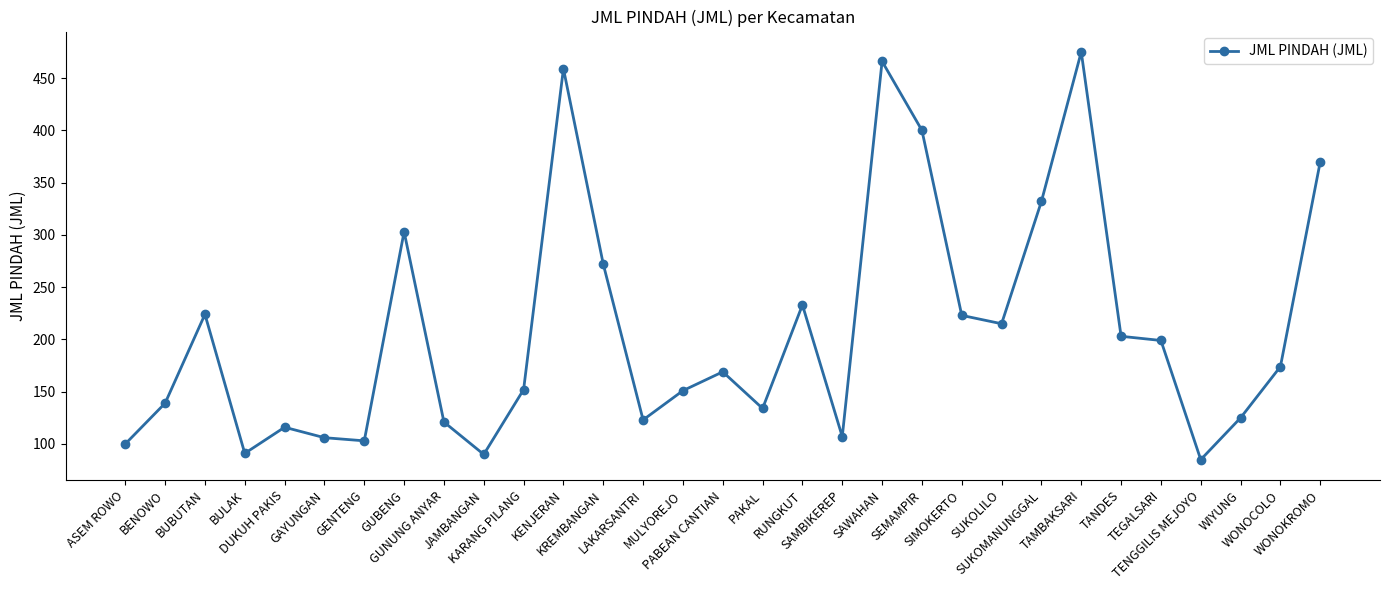

What is the smallest value displayed?

85